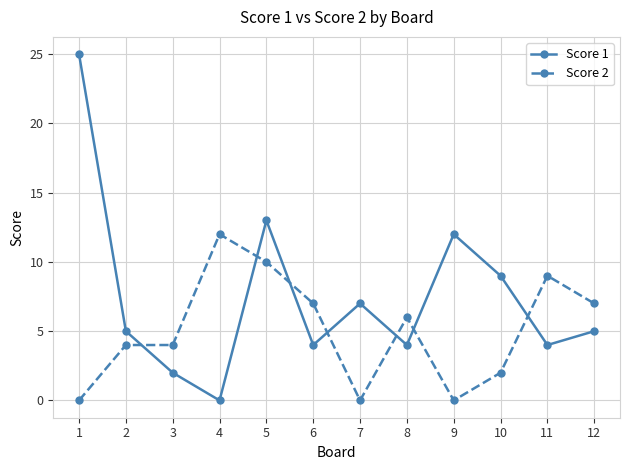

What is the average value of the Score 2 series?

5